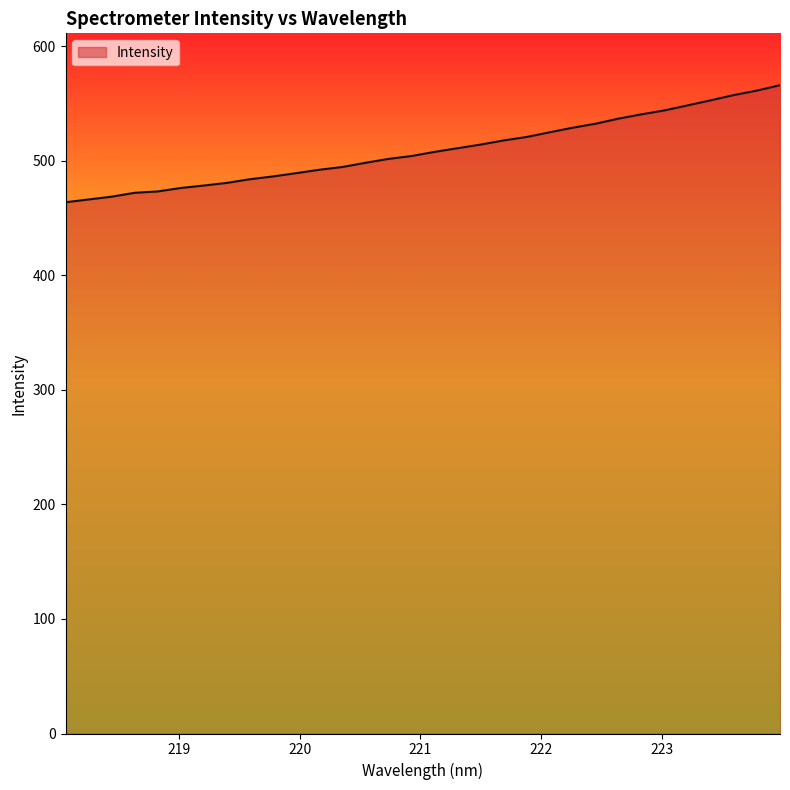

What is the minimum value shown in the chart?

463.8